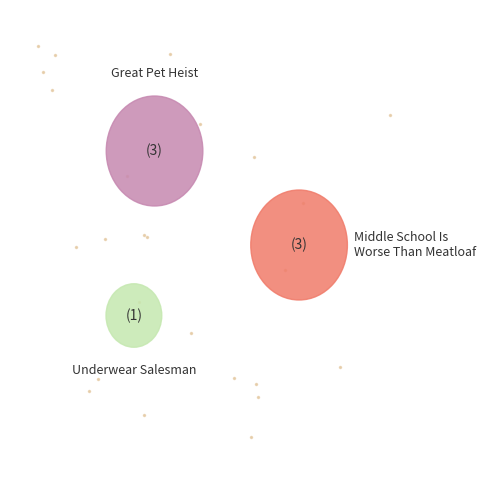

Count the number of slices in the pie.

3